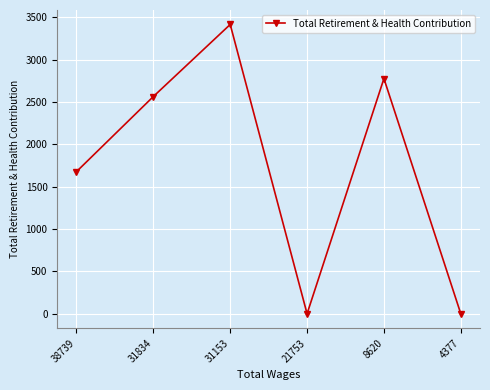

What is the difference between the values at 21753 and 38739?

1678